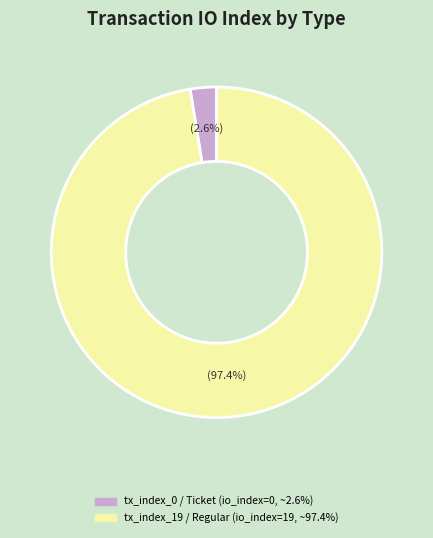

Is there any slice that represents more than half of the pie?

Yes